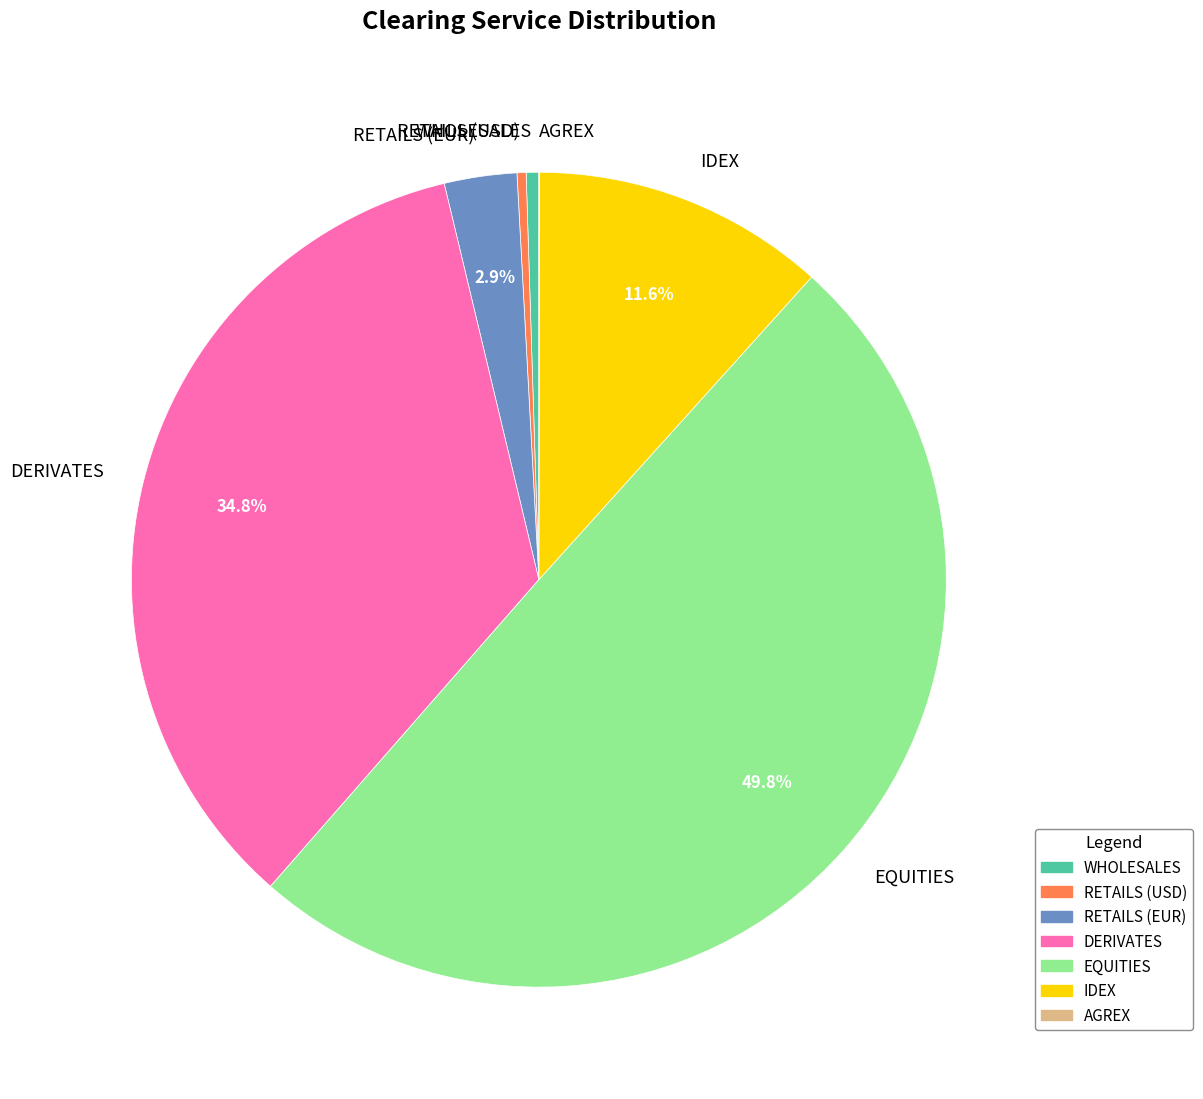

Is the sum of RETAILS (EUR) and DERIVATES greater than half?

No